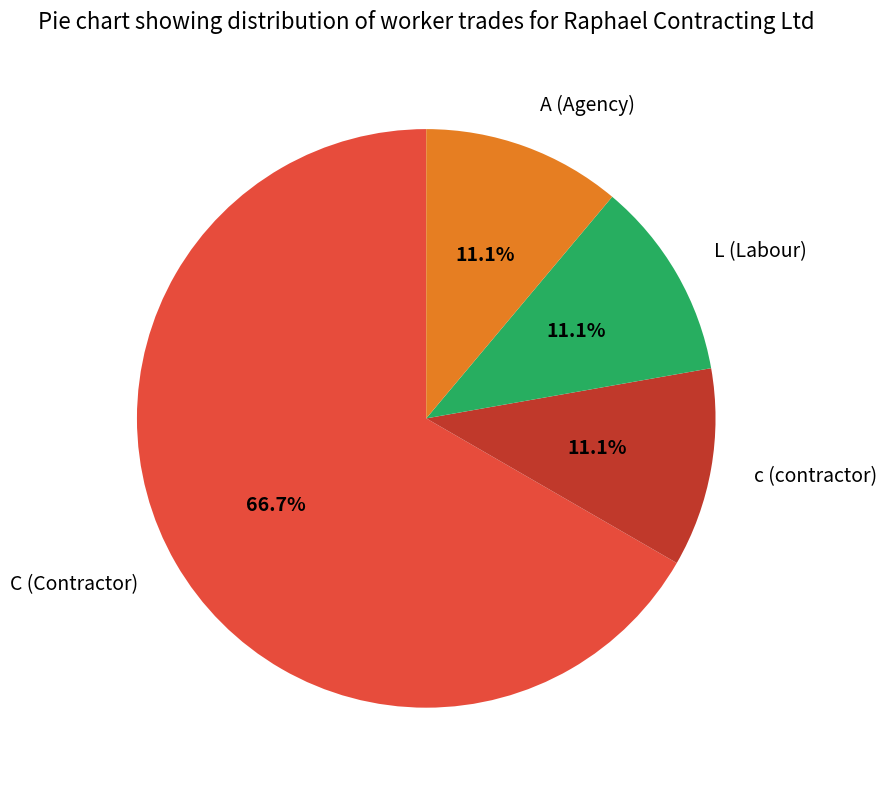

Which has a higher value, c (contractor) or C (Contractor)?

C (Contractor)